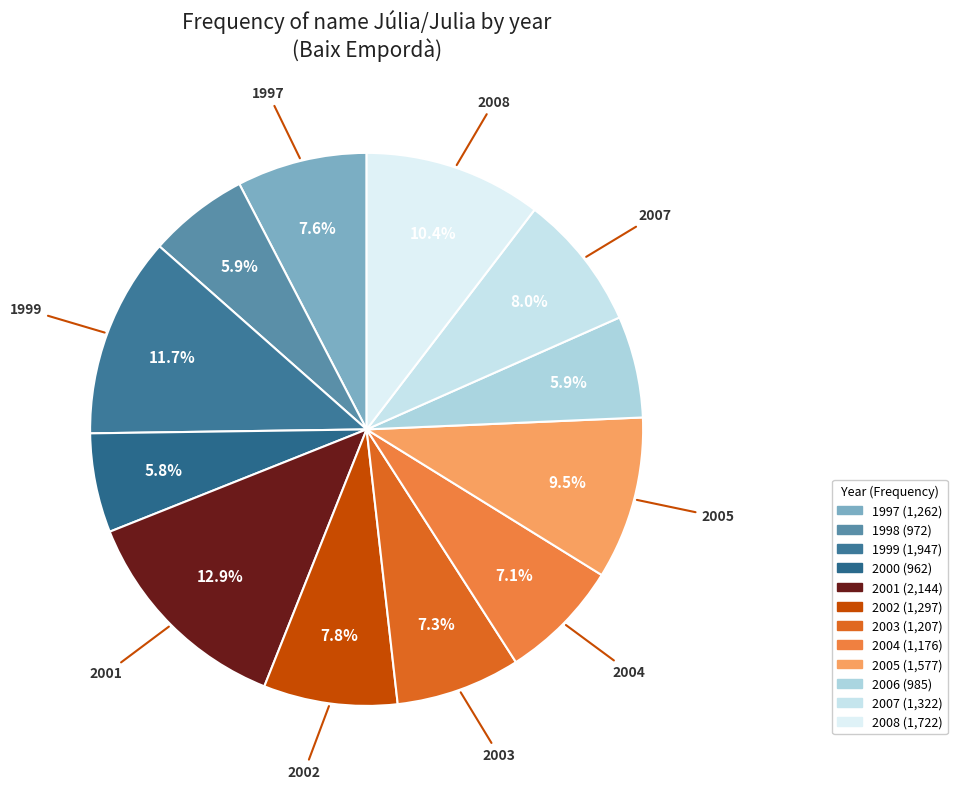

Is it true that 1998 is 6% of the pie?

True